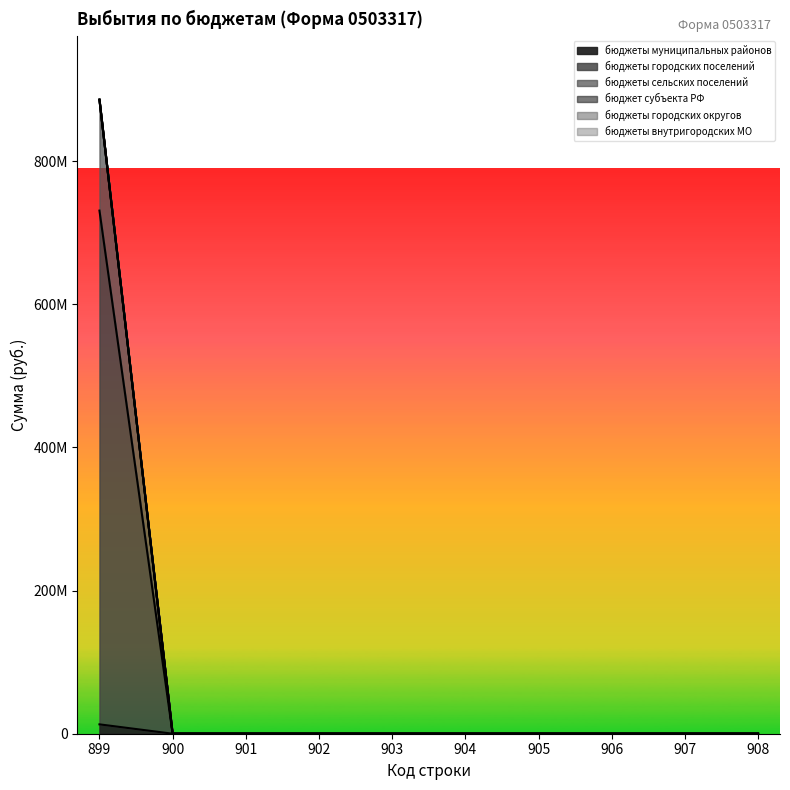

At which label does бюджет субъекта РФ reach its minimum?

900